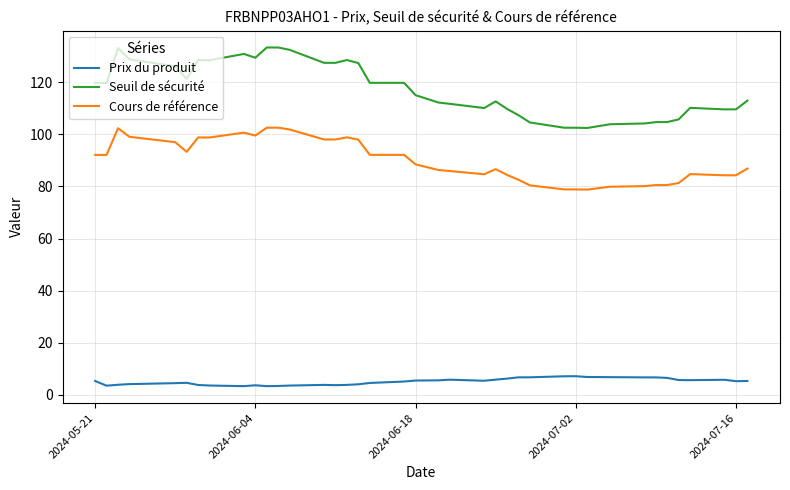

What is the difference between the maximum and minimum values in the Prix du produit series?

3.8